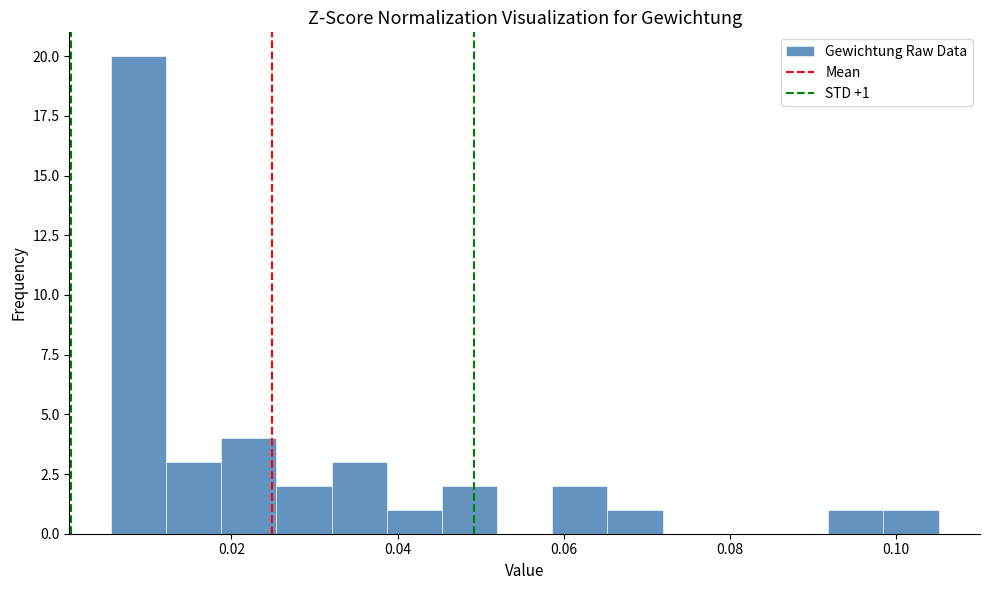

Read against the x-axis, roughly where is the centre of the tallest bar?

0.008